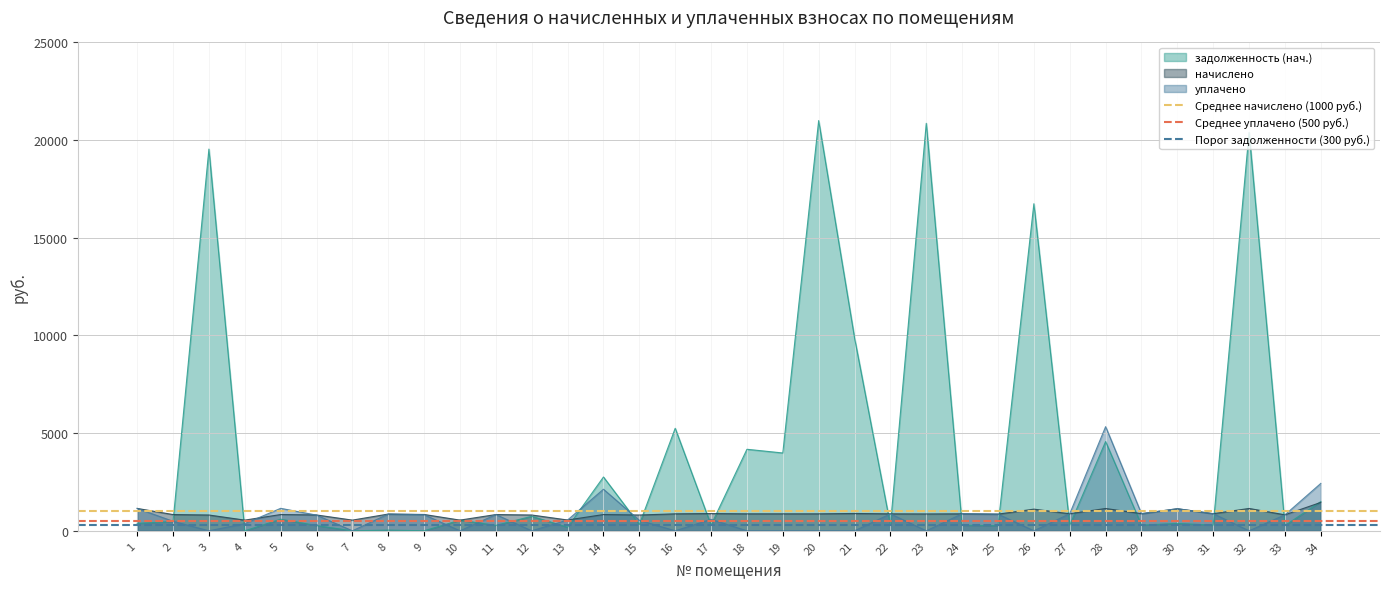

What is the highest value of the начислено series?

1454.7